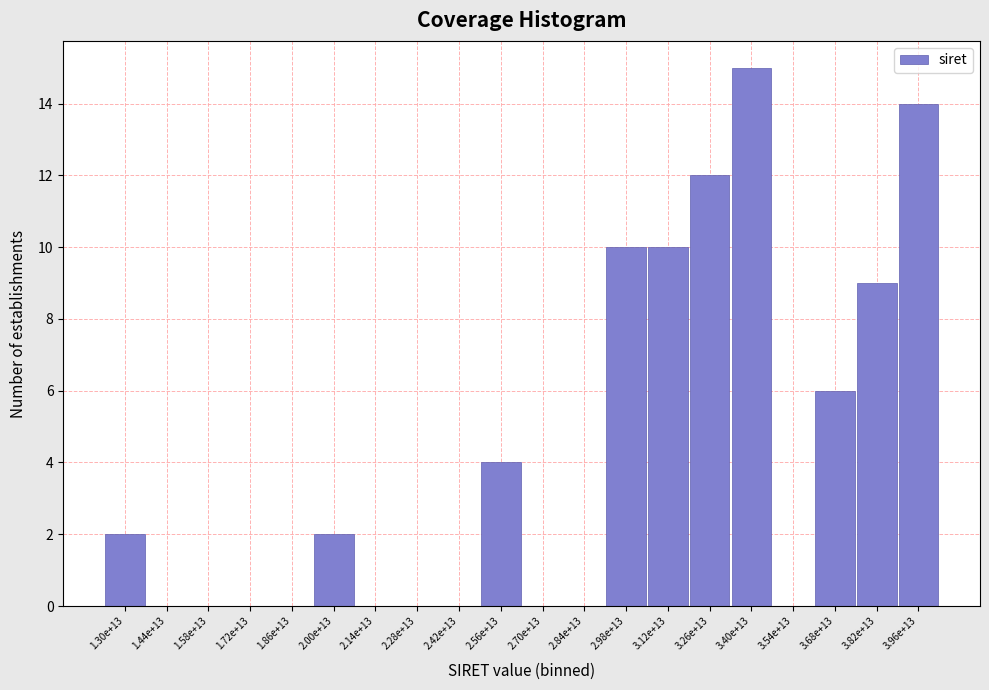

Reading right to left, what are all the values shown in this chart?

3.96e+13=14	3.82e+13=9	3.68e+13=6	3.54e+13=0	3.40e+13=15	3.26e+13=12	3.12e+13=10	2.98e+13=10	2.84e+13=0	2.70e+13=0	2.56e+13=4	2.42e+13=0	2.28e+13=0	2.14e+13=0	2.00e+13=2	1.86e+13=0	1.72e+13=0	1.58e+13=0	1.44e+13=0	1.30e+13=2